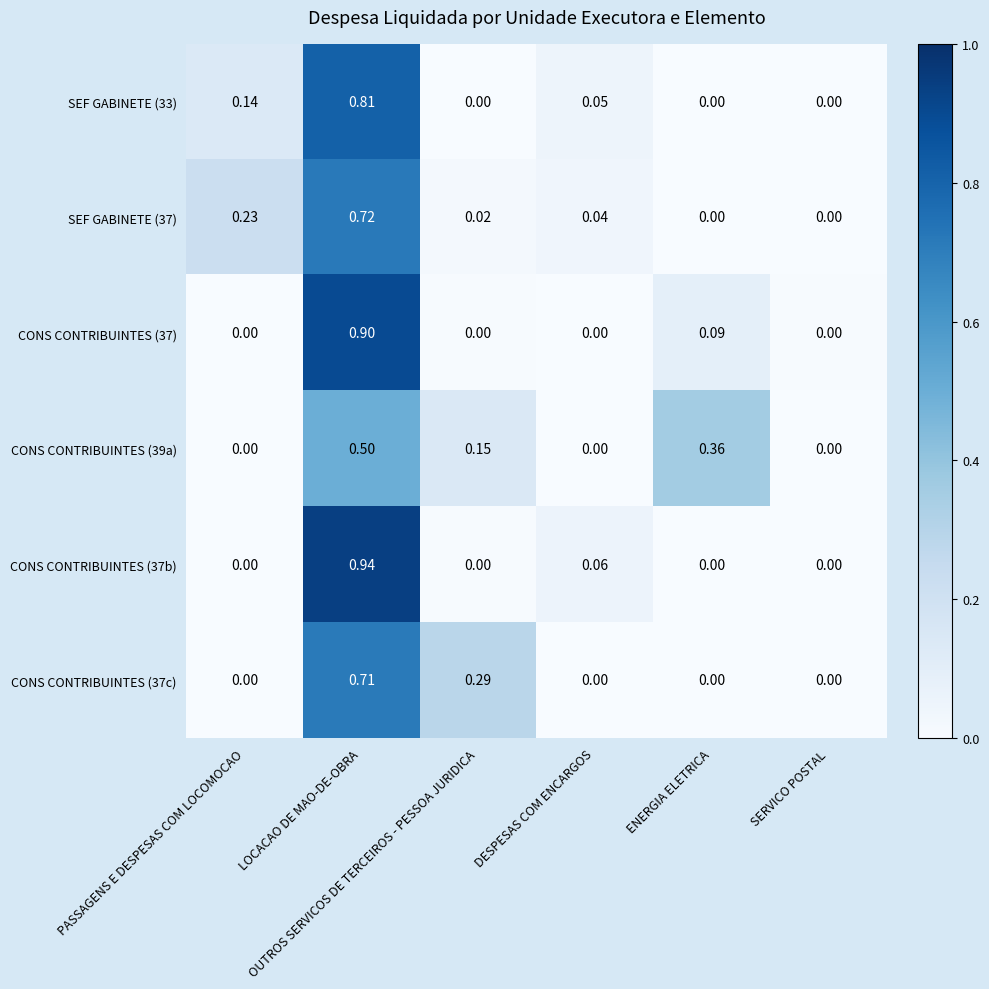

Reading right to left, list all the values displayed in this chart.

SEF GABINETE (33): SERVICO POSTAL=0.0	ENERGIA ELETRICA=0.0	DESPESAS COM ENCARGOS=0.1	OUTROS SERVICOS DE TERCEIROS - PESSOA JURIDICA=0.0	LOCACAO DE MAO-DE-OBRA=0.8	PASSAGENS E DESPESAS COM LOCOMOCAO=0.1
SEF GABINETE (37): SERVICO POSTAL=0.0	ENERGIA ELETRICA=0.0	DESPESAS COM ENCARGOS=0.0	OUTROS SERVICOS DE TERCEIROS - PESSOA JURIDICA=0.0	LOCACAO DE MAO-DE-OBRA=0.7	PASSAGENS E DESPESAS COM LOCOMOCAO=0.2
CONS CONTRIBUINTES (37): SERVICO POSTAL=0.0	ENERGIA ELETRICA=0.1	DESPESAS COM ENCARGOS=0.0	OUTROS SERVICOS DE TERCEIROS - PESSOA JURIDICA=0.0	LOCACAO DE MAO-DE-OBRA=0.9	PASSAGENS E DESPESAS COM LOCOMOCAO=0.0
CONS CONTRIBUINTES (39a): SERVICO POSTAL=0.0	ENERGIA ELETRICA=0.4	DESPESAS COM ENCARGOS=0.0	OUTROS SERVICOS DE TERCEIROS - PESSOA JURIDICA=0.1	LOCACAO DE MAO-DE-OBRA=0.5	PASSAGENS E DESPESAS COM LOCOMOCAO=0.0
CONS CONTRIBUINTES (37b): SERVICO POSTAL=0.0	ENERGIA ELETRICA=0.0	DESPESAS COM ENCARGOS=0.1	OUTROS SERVICOS DE TERCEIROS - PESSOA JURIDICA=0.0	LOCACAO DE MAO-DE-OBRA=0.9	PASSAGENS E DESPESAS COM LOCOMOCAO=0.0
CONS CONTRIBUINTES (37c): SERVICO POSTAL=0.0	ENERGIA ELETRICA=0.0	DESPESAS COM ENCARGOS=0.0	OUTROS SERVICOS DE TERCEIROS - PESSOA JURIDICA=0.3	LOCACAO DE MAO-DE-OBRA=0.7	PASSAGENS E DESPESAS COM LOCOMOCAO=0.0